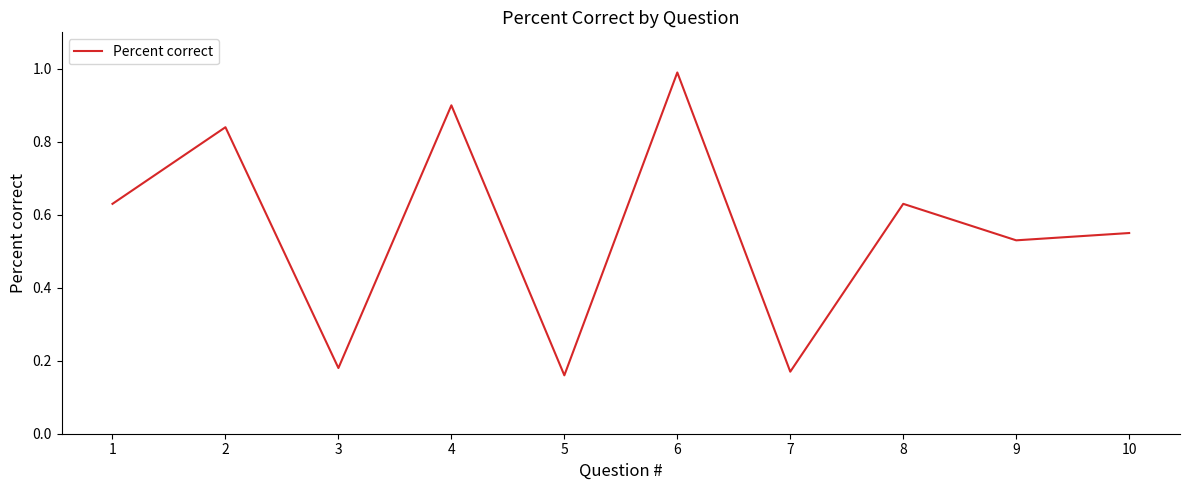

True or false: the data shows 0.0 at 7.

False